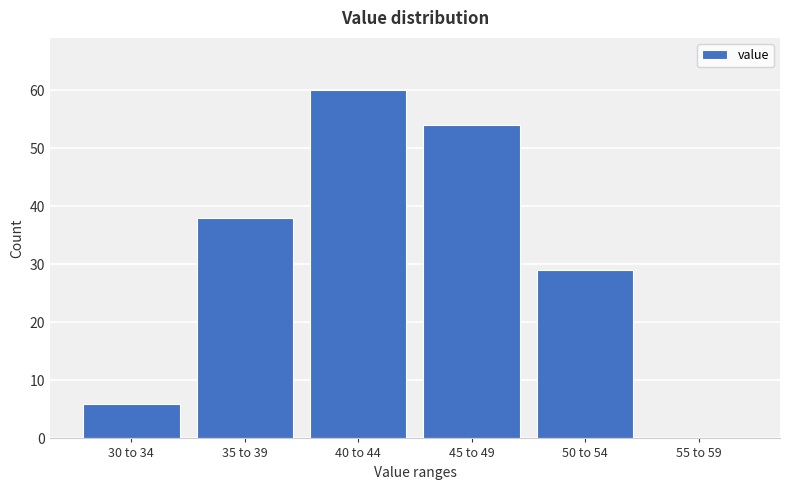

Reading left to right, what are all the values shown in this chart?

30 to 34=6	35 to 39=38	40 to 44=60	45 to 49=54	50 to 54=29	55 to 59=0